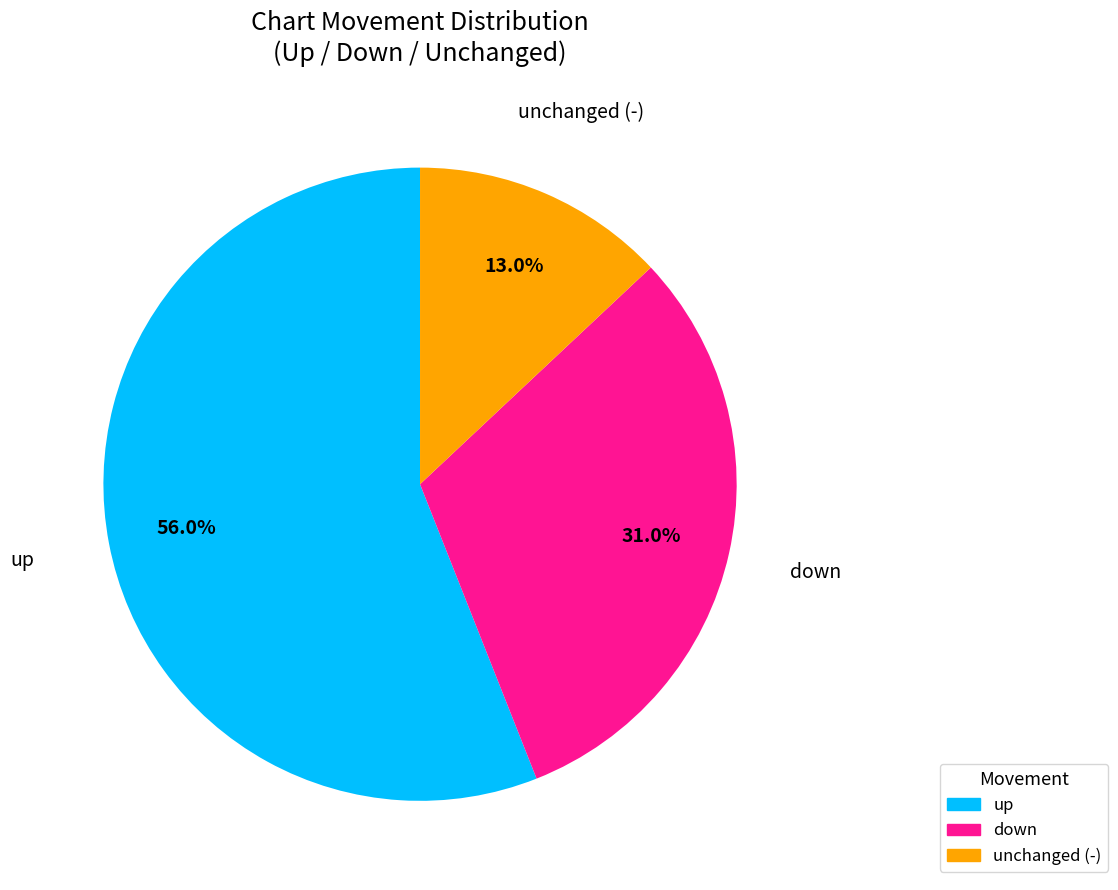

Is there any slice that represents more than half of the pie?

Yes